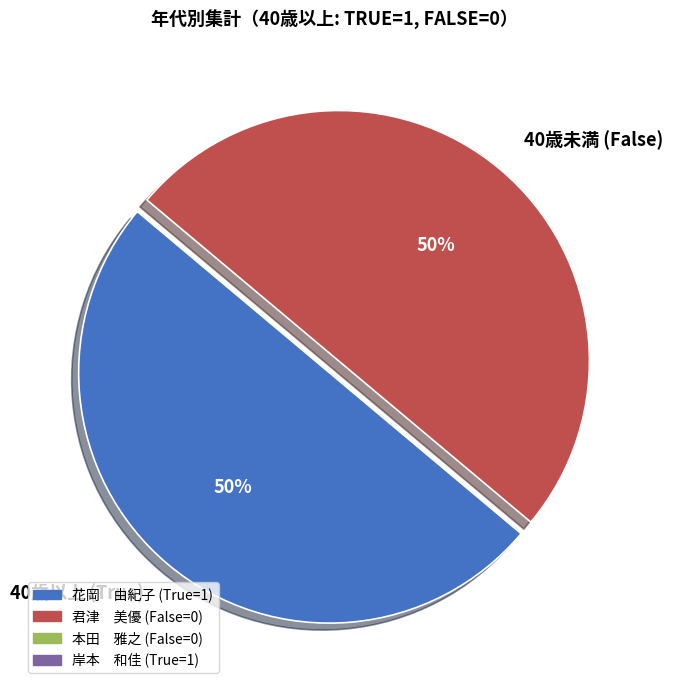

To the nearest percent, what is the average slice percentage?

50%